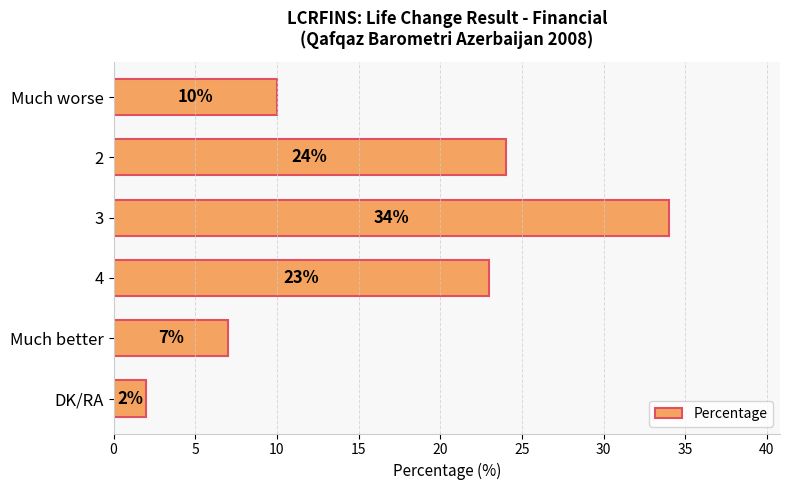

Reading top to bottom, transcribe all the data shown in this chart.

10	24	34	23	7	2